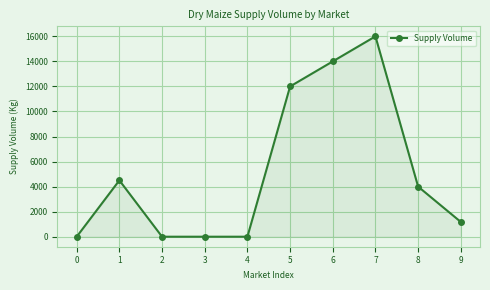

What is the difference between the maximum and minimum values?

16000